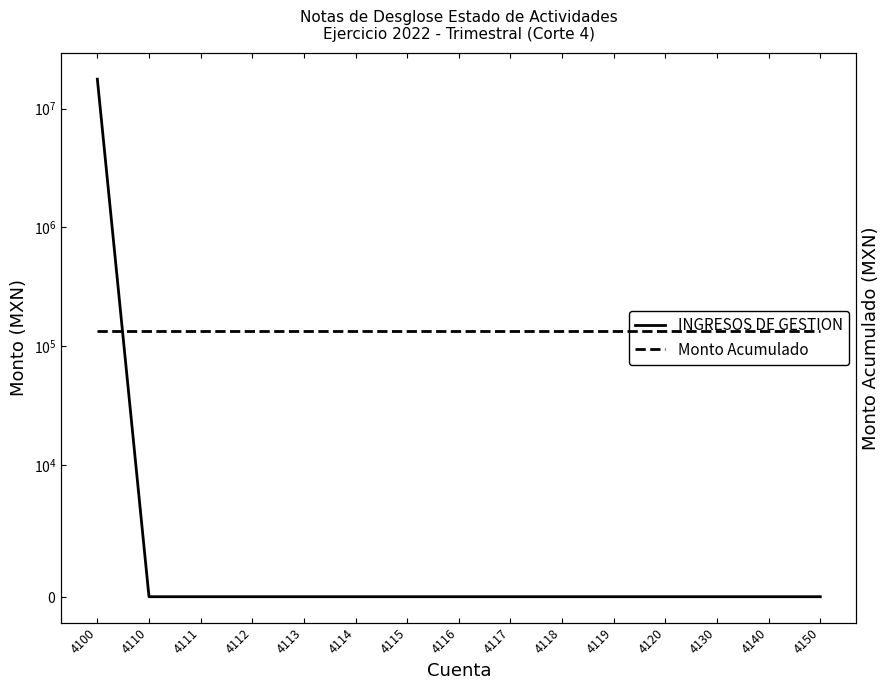

True or false: INGRESOS DE GESTION and Monto Acumulado cross at least once.

False